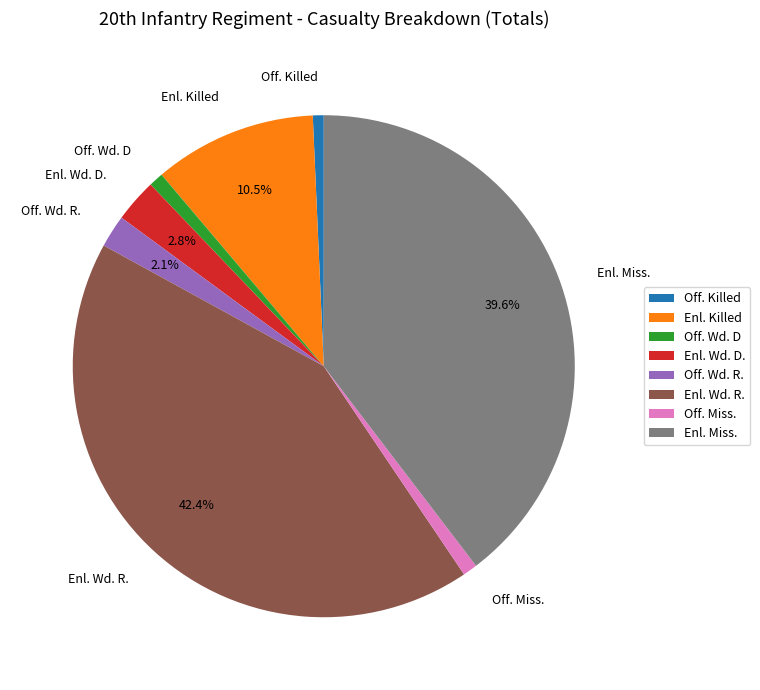

To the nearest percent, what is the combined percentage of Enl. Wd. R. and Off. Wd. R.?

45%